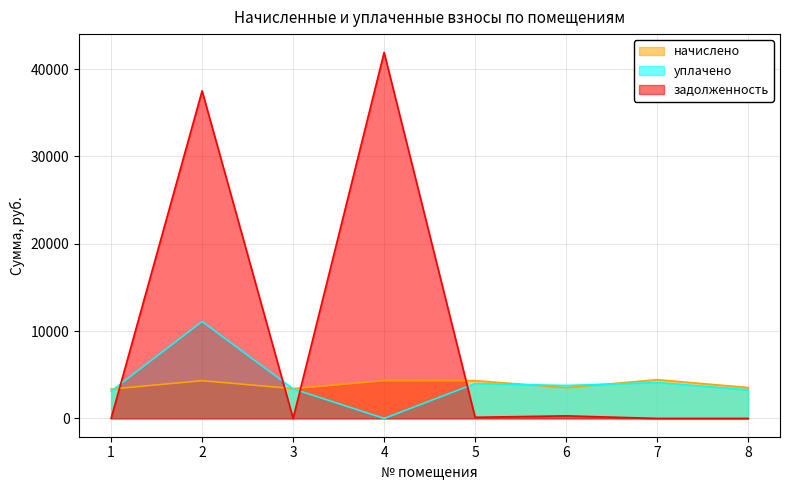

At which category does the chart reach its minimum across all series?

4